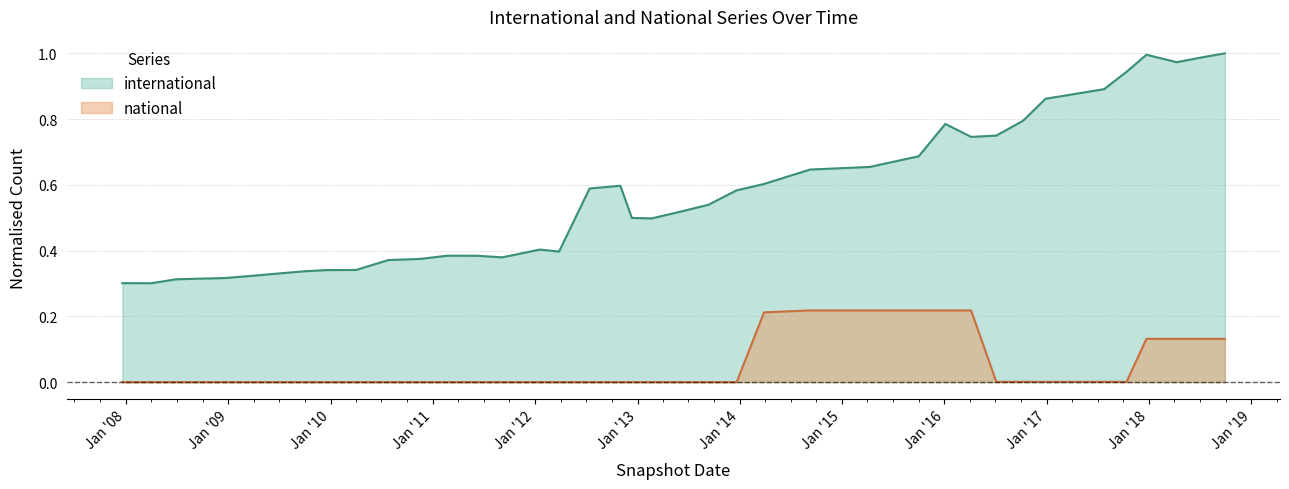

How many lines are shown in the chart?

2